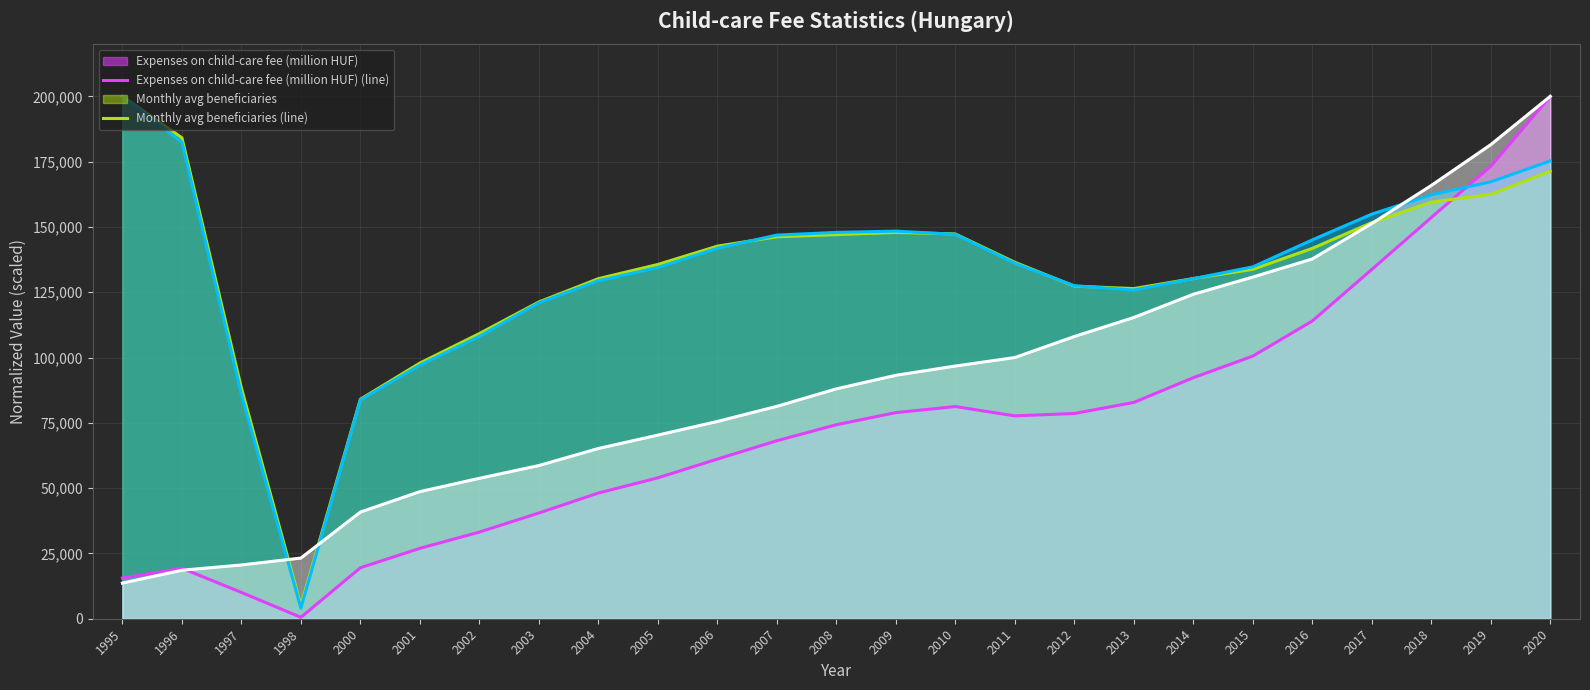

How many values in the Expenses per day (HUF) (line) series are below 88005?

12